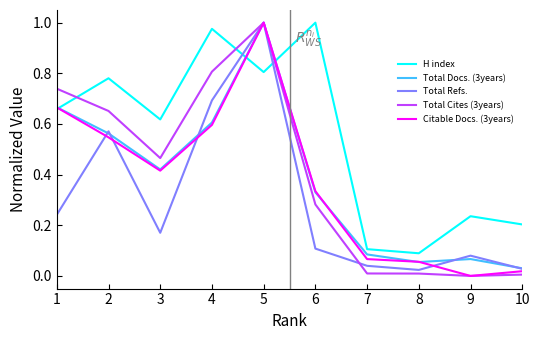

In H index, how many points are lower than both neighbors (excluding endpoints)?

3